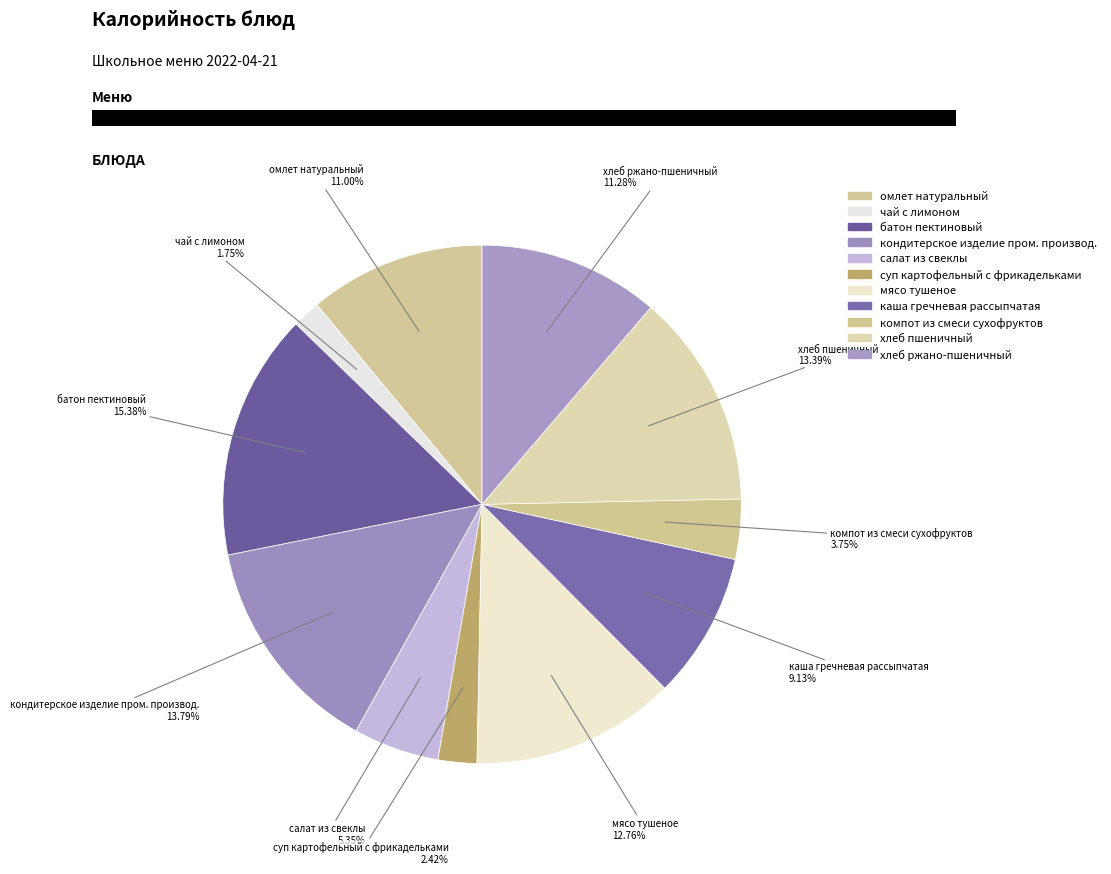

How many segments does this pie chart have?

11